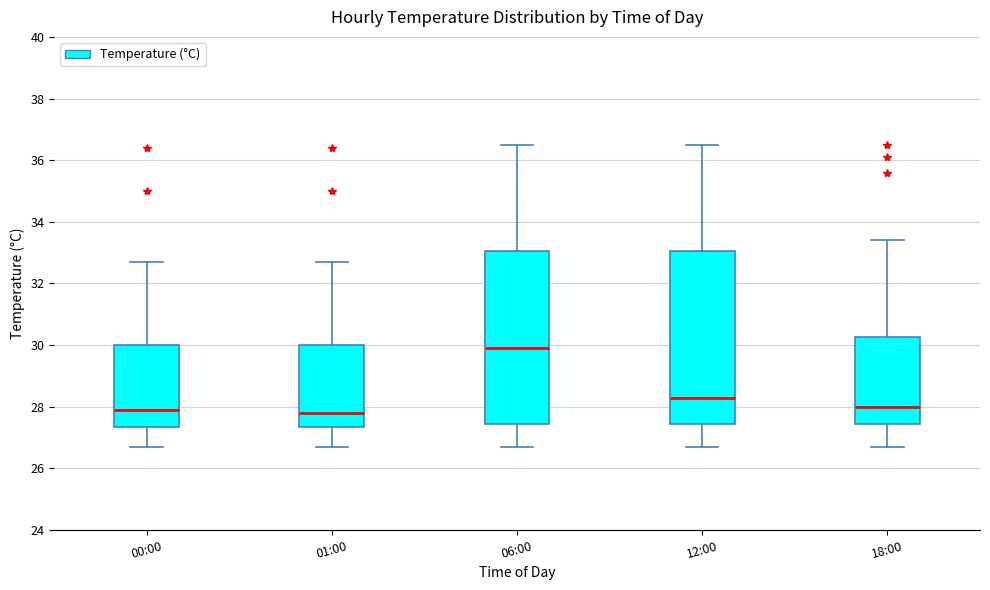

Reading left to right, transcribe this box plot: for each box, give where its median line is, the range the box spans, and where its two whiskers end, as read against the y-axis. The values are not printed on the chart, so give them approximately, as read against the axis.

00:00: median 28.0, box 27.4 to 30.0, whiskers 26.8 to 32.8
01:00: median 27.8, box 27.4 to 30.0, whiskers 26.8 to 32.8
06:00: median 30.0, box 27.4 to 33.0, whiskers 26.8 to 36.6
12:00: median 28.4, box 27.4 to 33.0, whiskers 26.8 to 36.6
18:00: median 28.0, box 27.4 to 30.2, whiskers 26.8 to 33.4